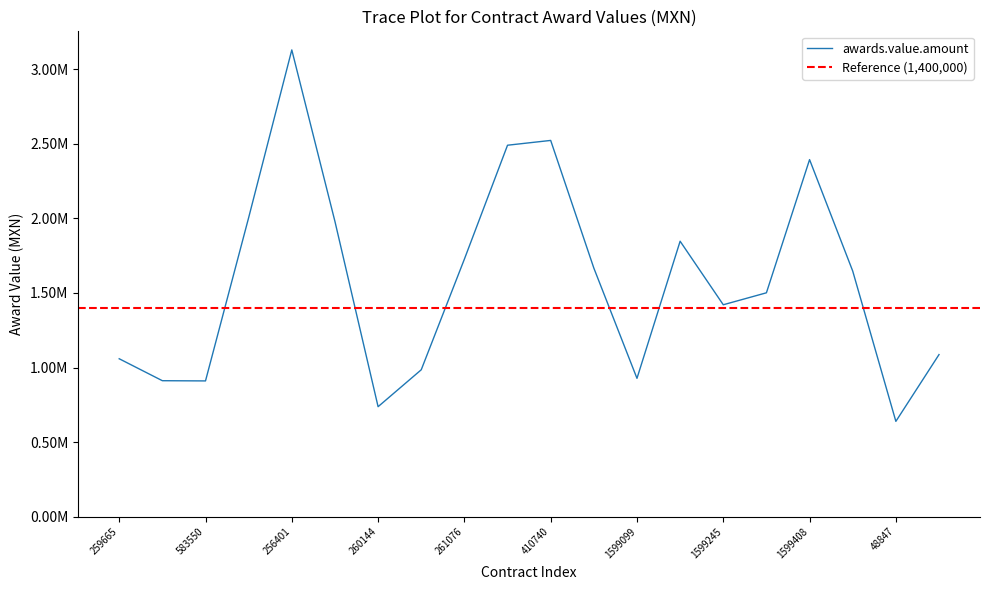

How many points are higher than both their immediate neighbors (excluding endpoints)?

4